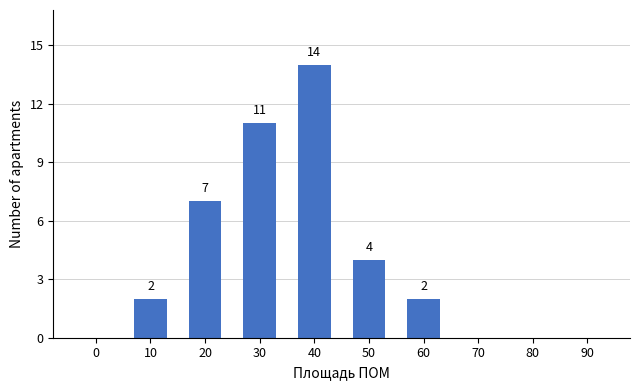

Reading left to right, what are all the values shown in this chart?

0=0	10=2	20=7	30=11	40=14	50=4	60=2	70=0	80=0	90=0